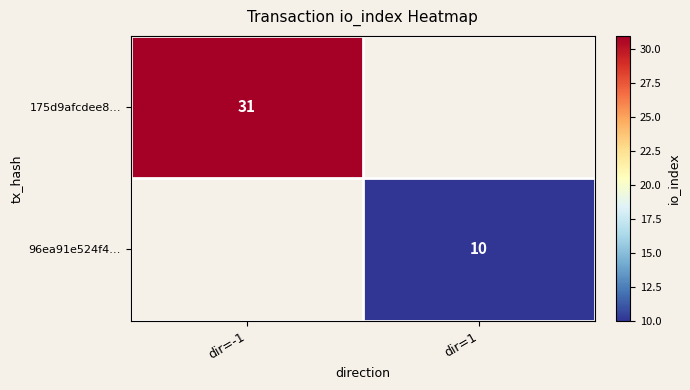

The value of 96ea91e524f4… at dir=1 is 10. True or false?

True